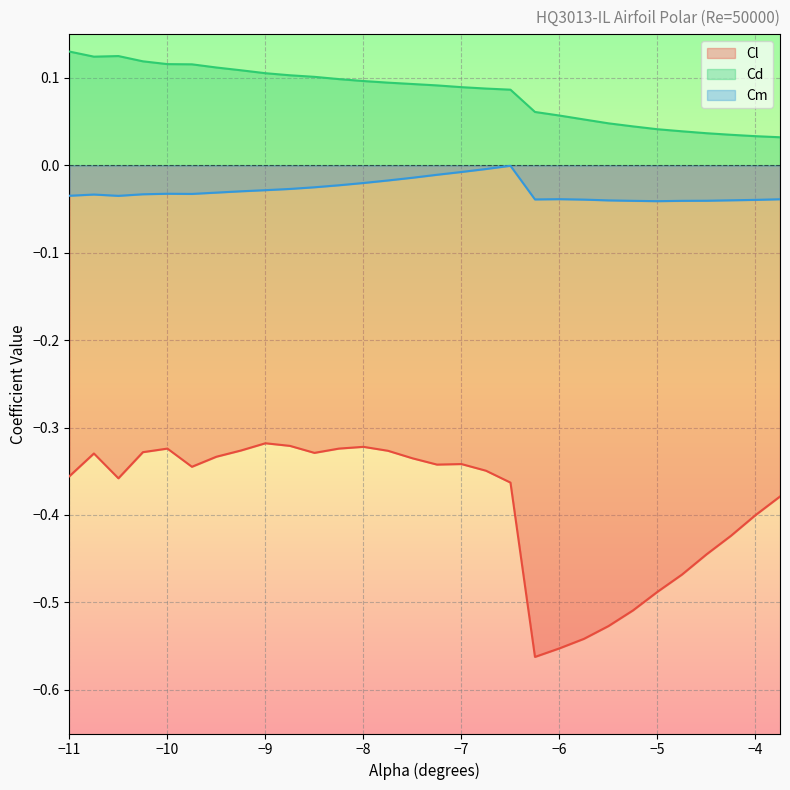

Between -7.75 and -7.25, which series saw the biggest shift?

Cl